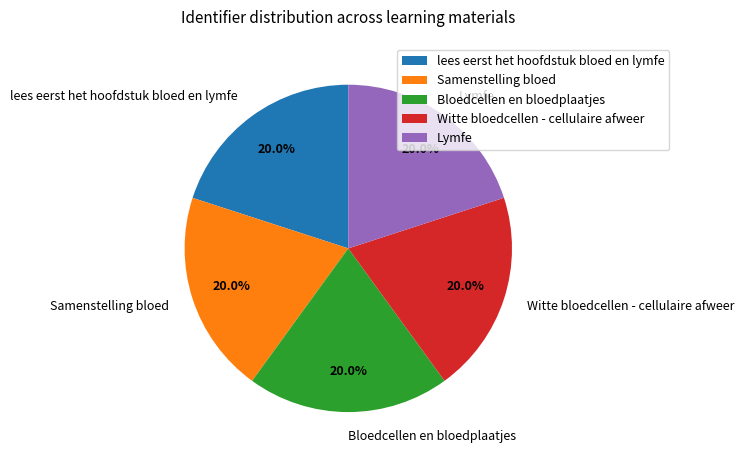

How many slices are in this pie chart?

5